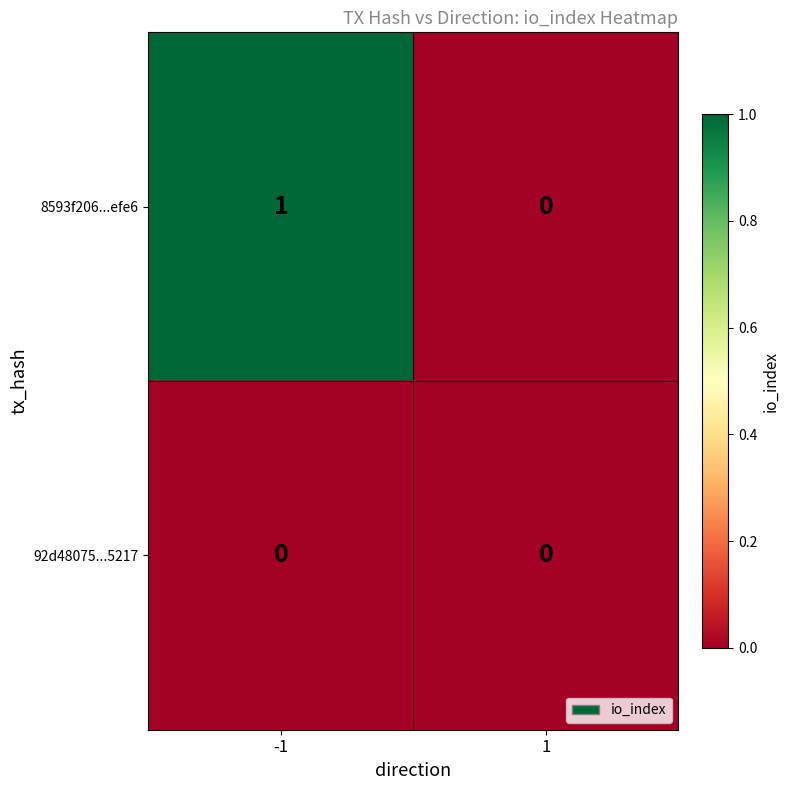

Which series has the largest total across all categories?

8593f206...efe6